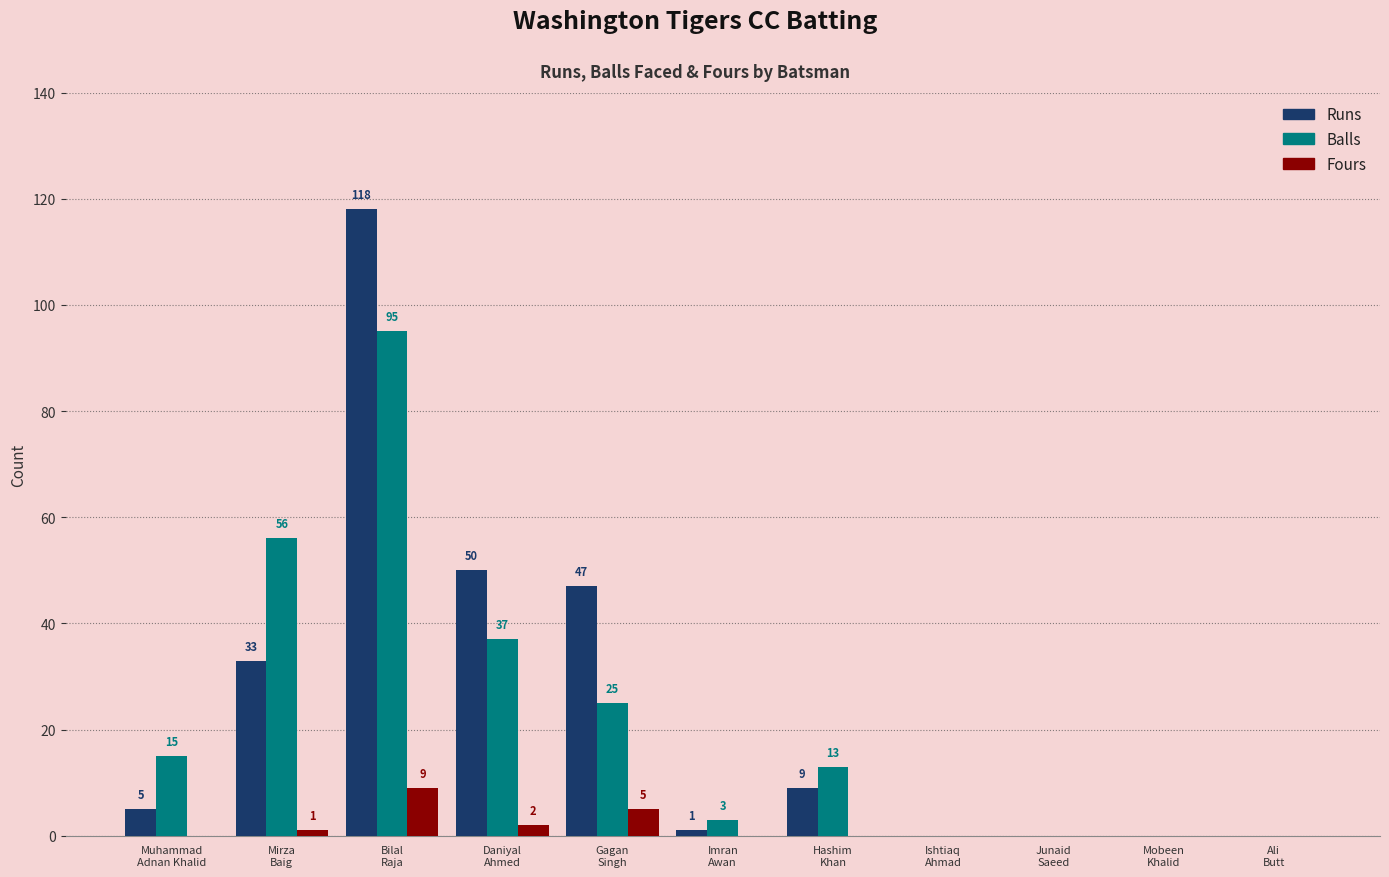

What are all the series names shown in the legend?

Runs, Balls, Fours